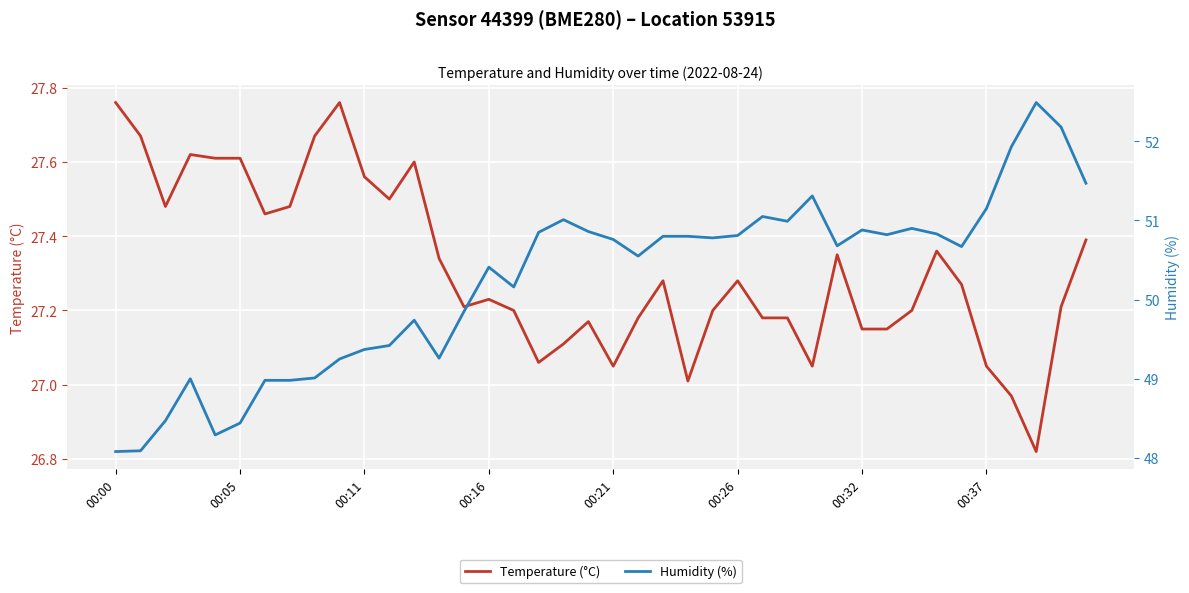

What value does the Humidity (%) series have at 33?

50.8